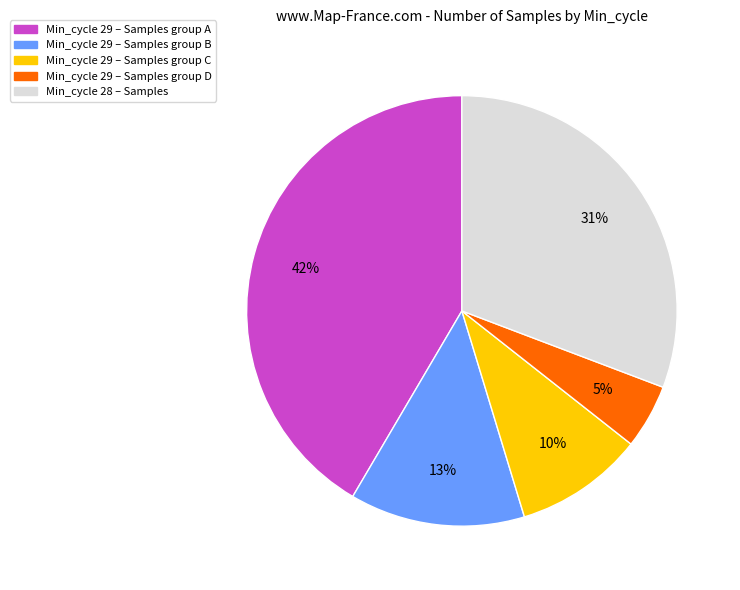

To the nearest percent, what is the average slice percentage?

20%